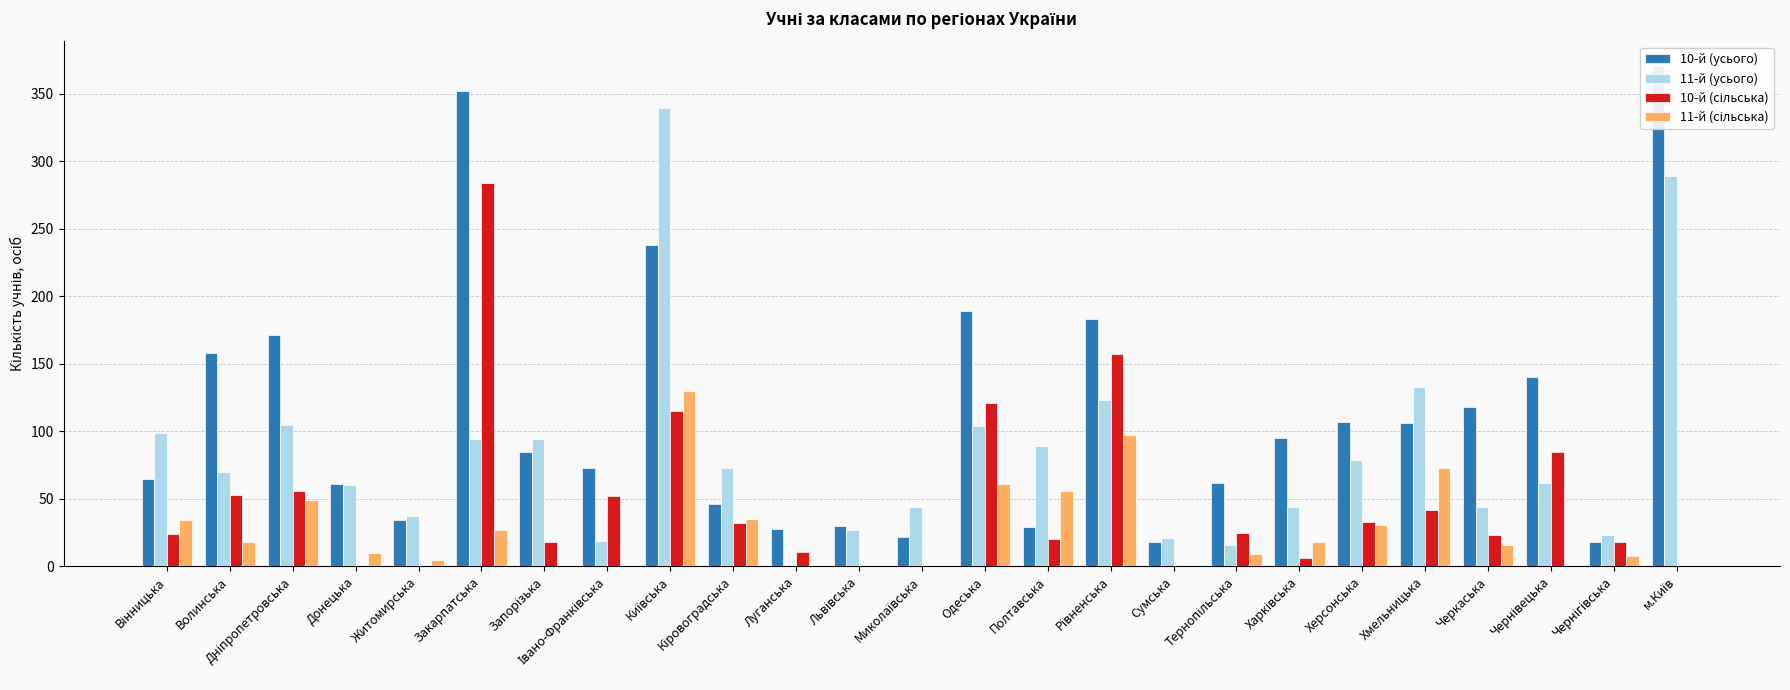

At how many categories does at least one series exceed 246?

3